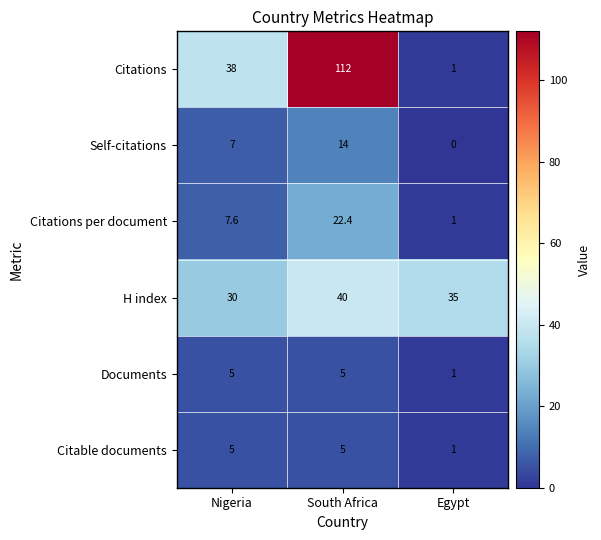

Where does the H index series first go above 35?

South Africa